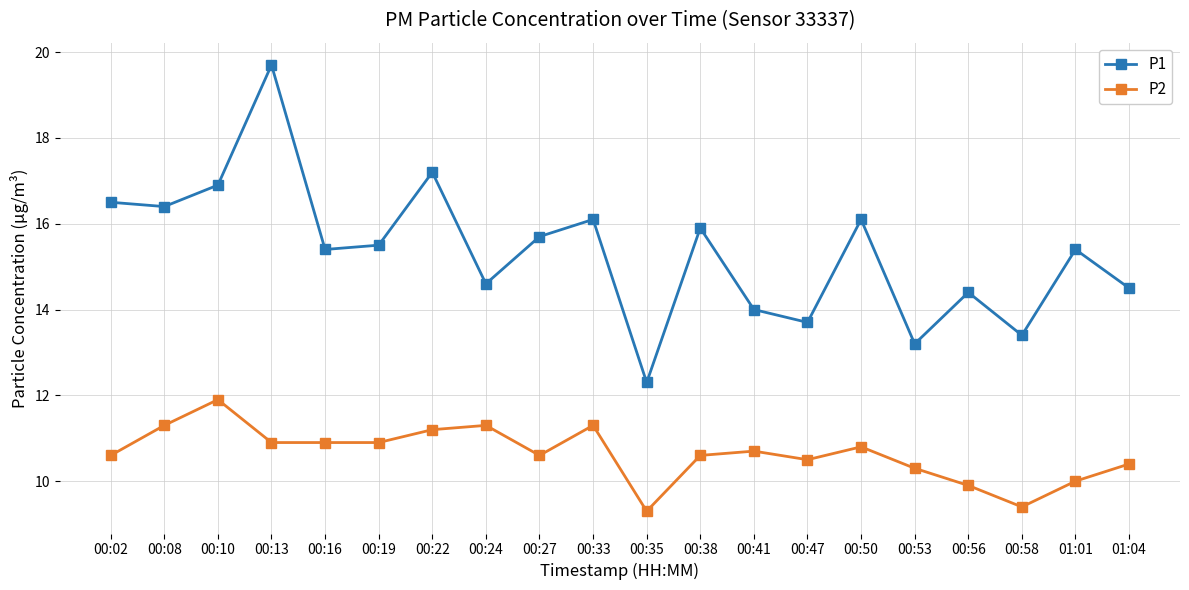

The P1 series shows 16.4 at 00:08. True or false?

True